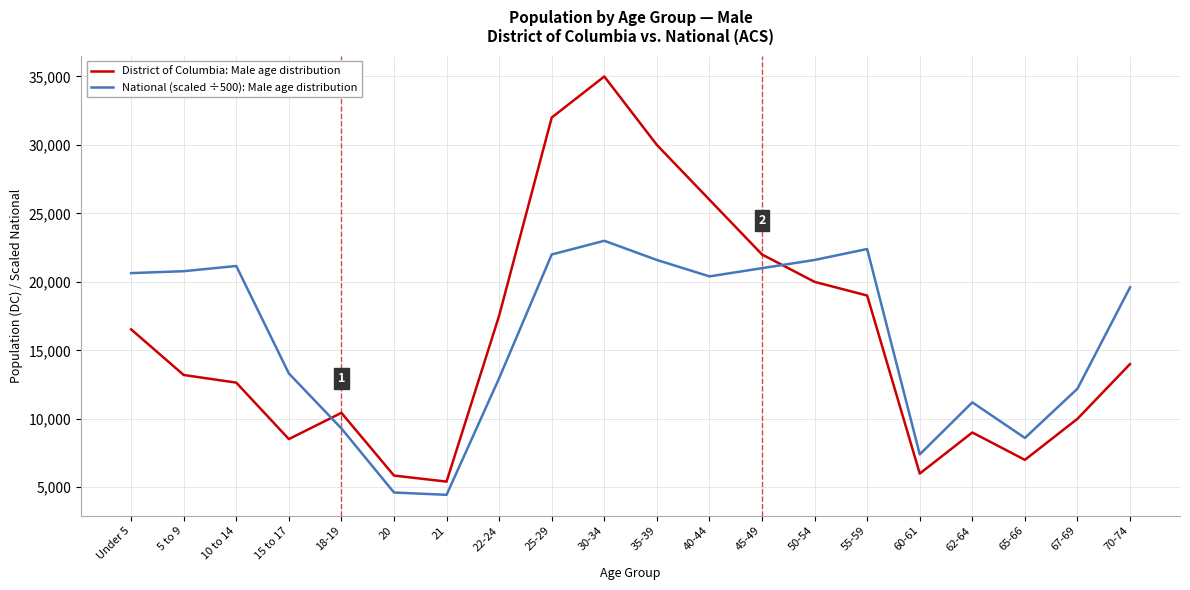

At which label does National (scaled ÷500): Male age distribution first exceed 20400?

Under 5